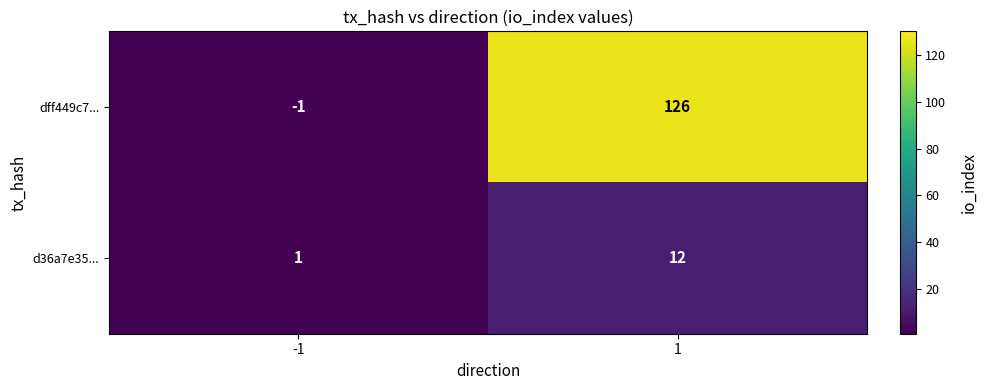

How many data points does each series have?

2